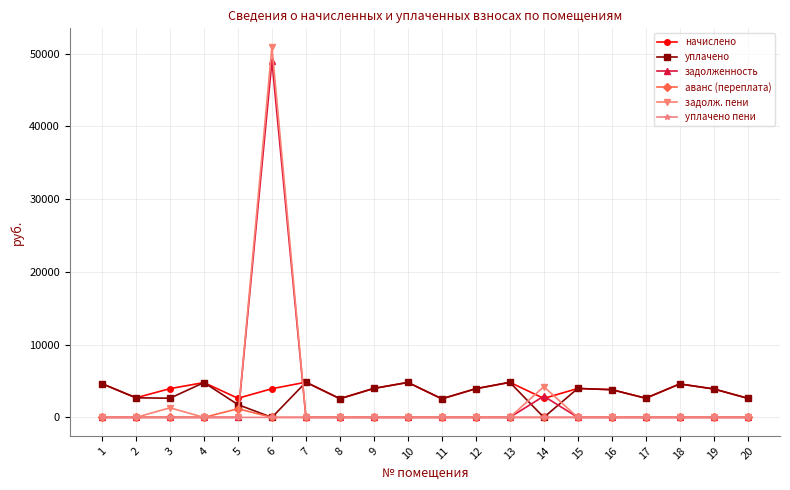

What is the difference between the second highest and minimum values in the задолженность series?

2916.9